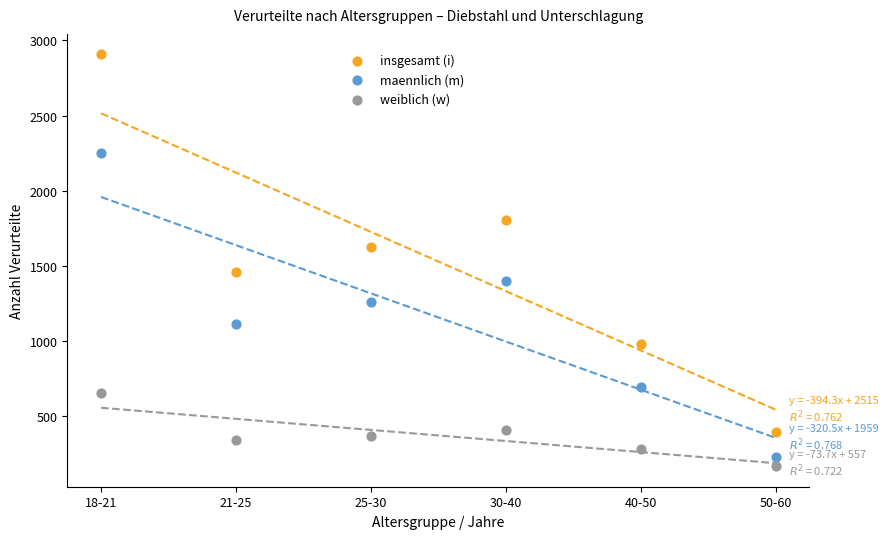

What are all the series names shown in the legend?

insgesamt (i), maennlich (m), weiblich (w)